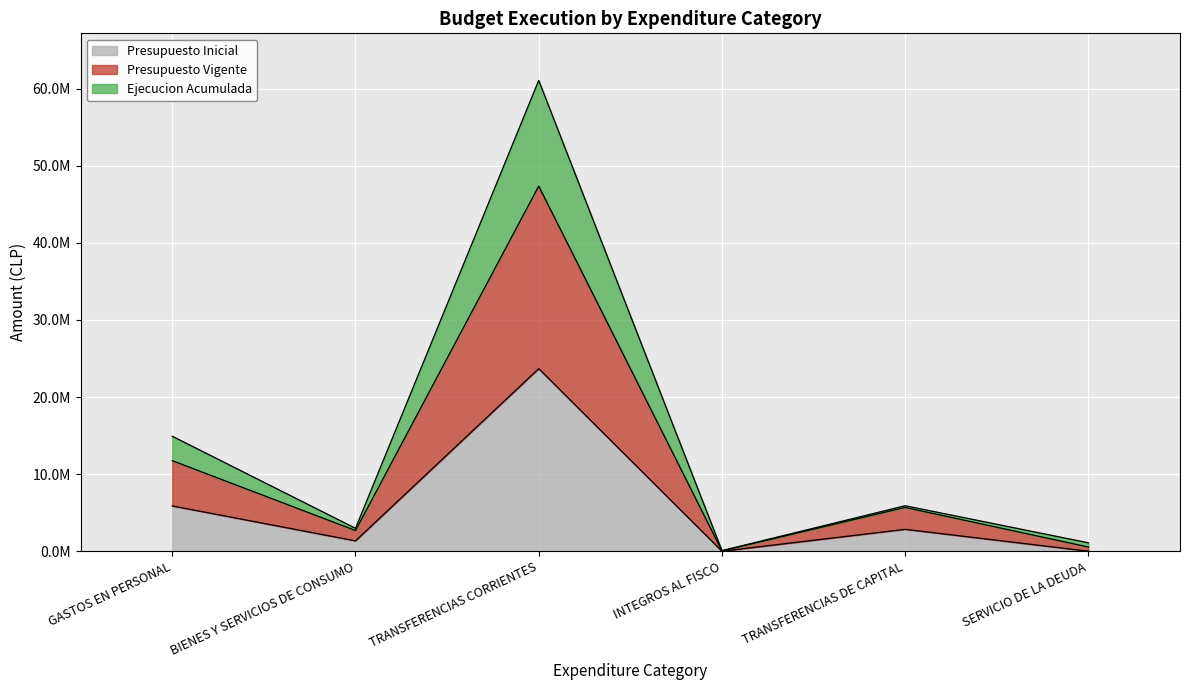

Is it true that Presupuesto Inicial equals 18 at INTEGROS AL FISCO?

False